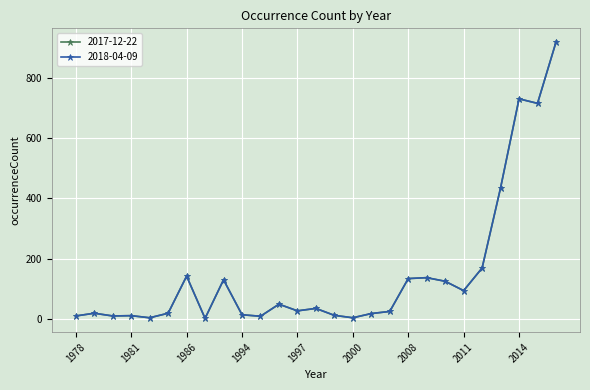

How many interior local valleys does the 2018-04-09 series have?

8